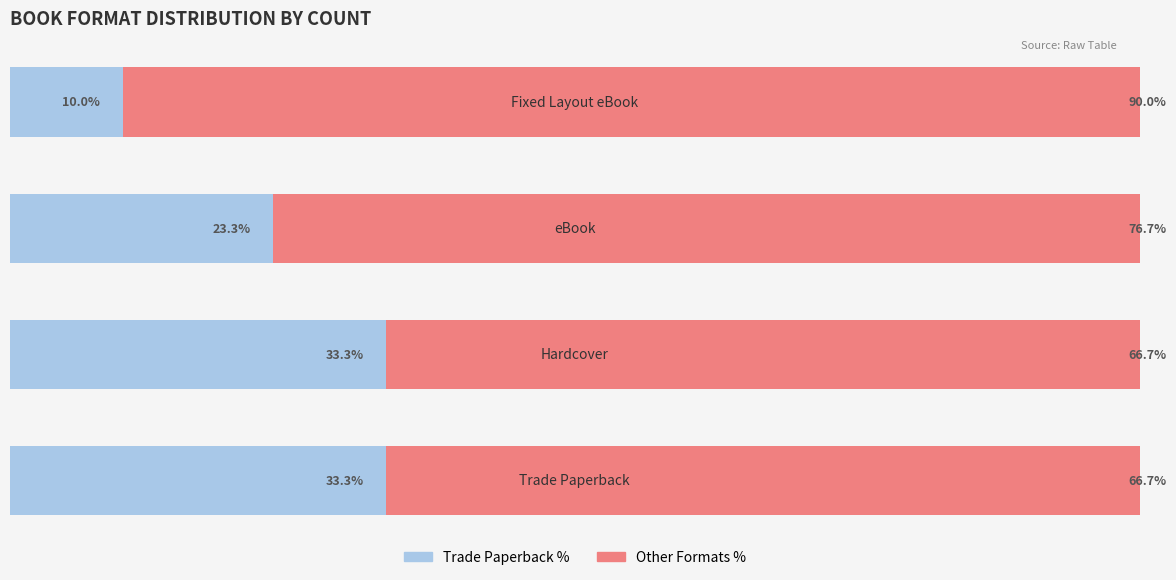

What are all the series names shown in the legend?

Trade Paperback %, Other Formats %